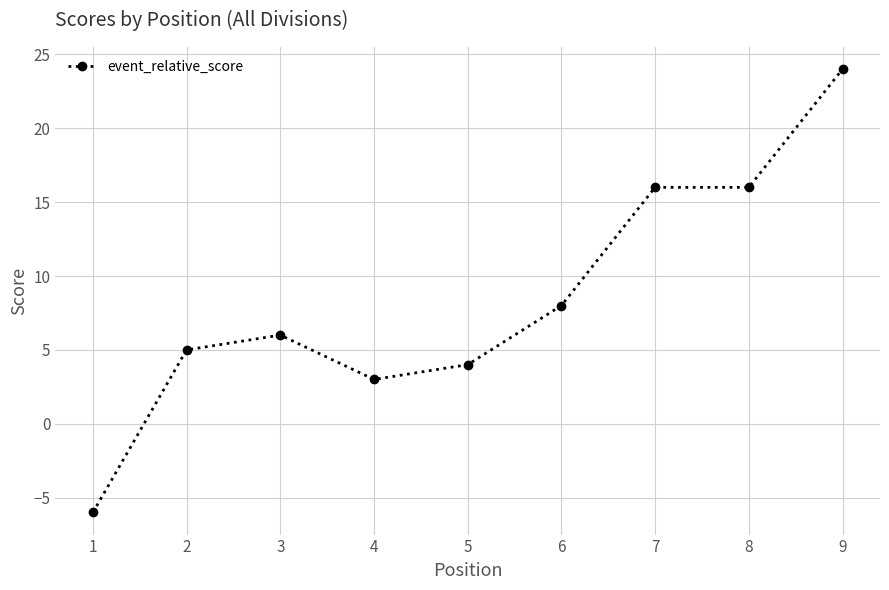

Where is the data nearest to the value 9?

6